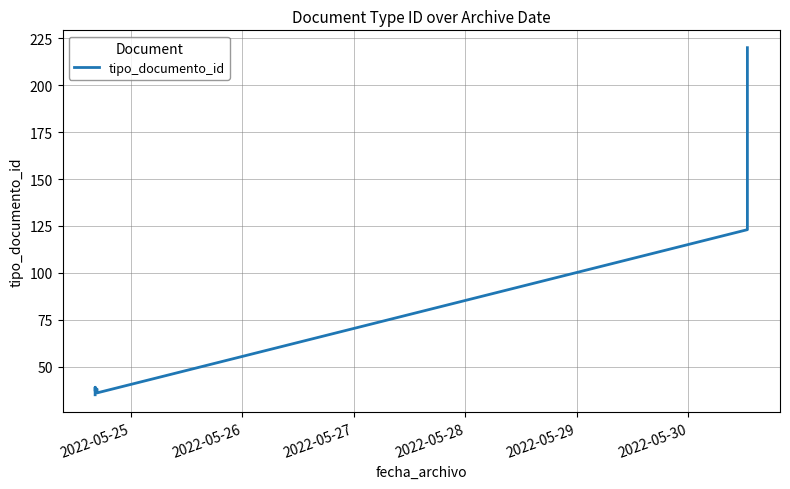

How many distinct data groups are displayed?

1